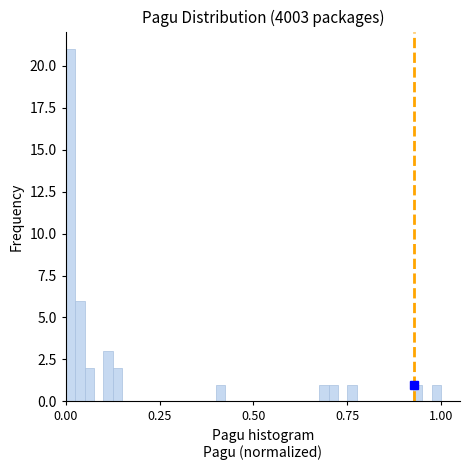

Around what value on the x-axis is the tallest bar? Give the approximate position of its centre, as read against the axis.

0.00